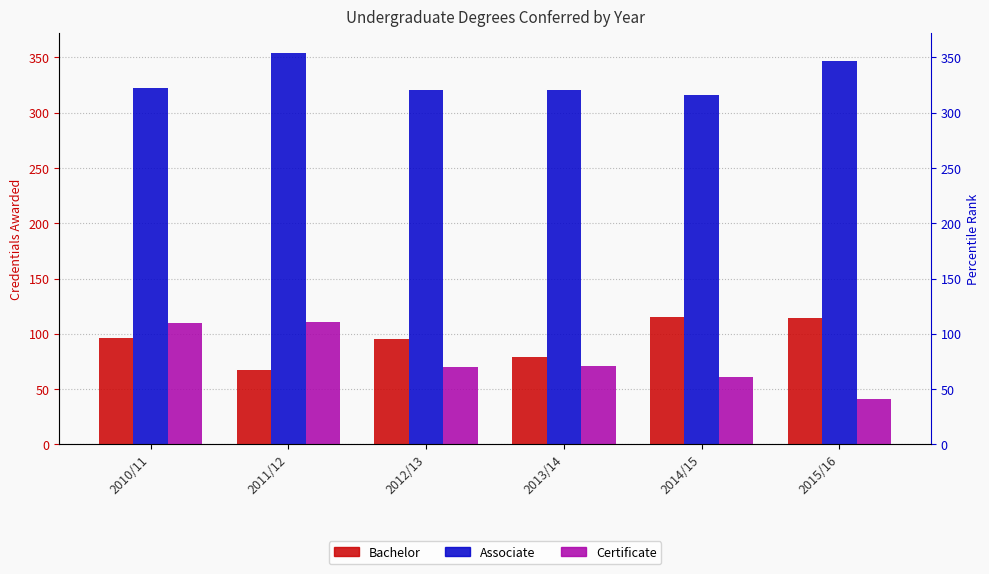

What are all the series names shown in the legend?

Bachelor, Associate, Certificate